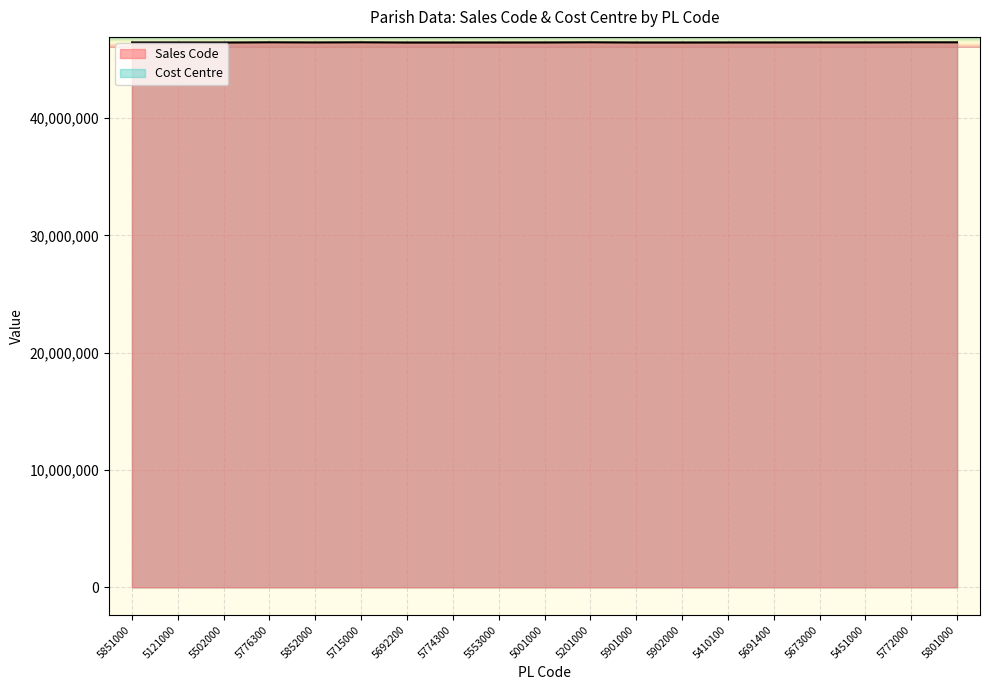

Which series changed the most between 5692200 and 5553000?

Sales Code